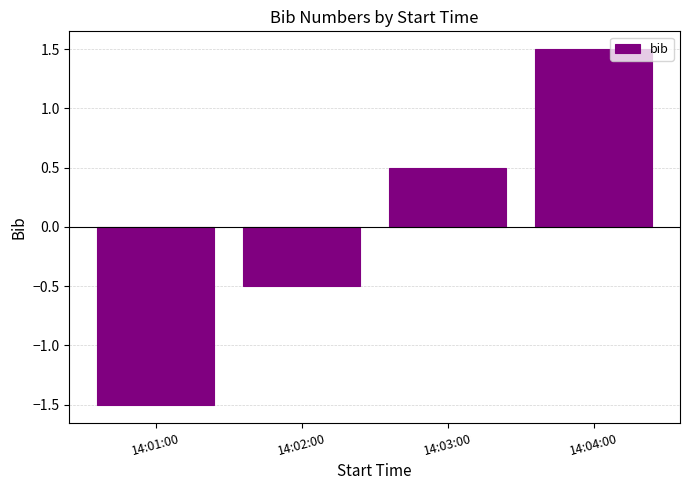

Which label corresponds to the smallest value in the chart?

14:01:00